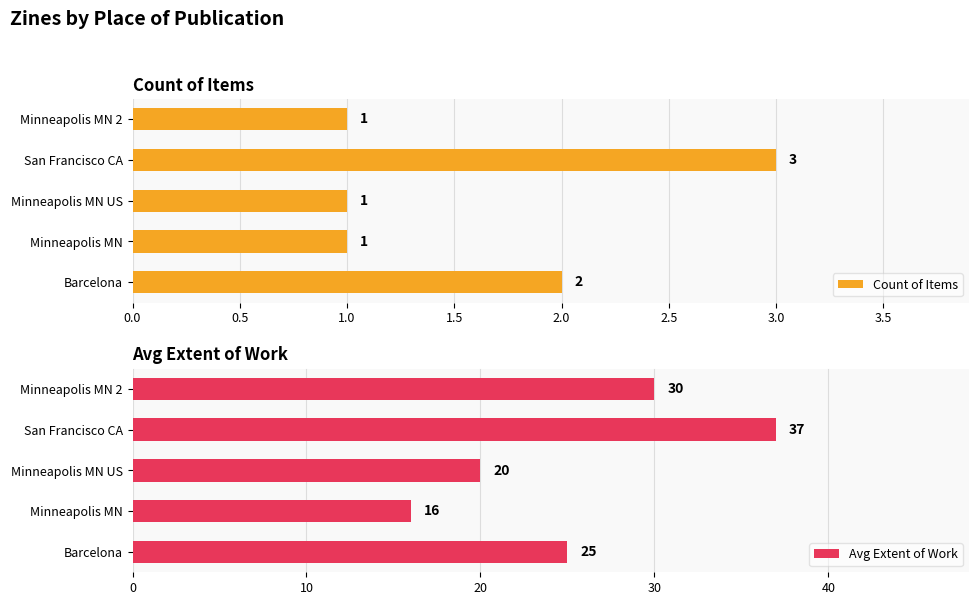

How many Count of Items values are between 1 and 2?

4